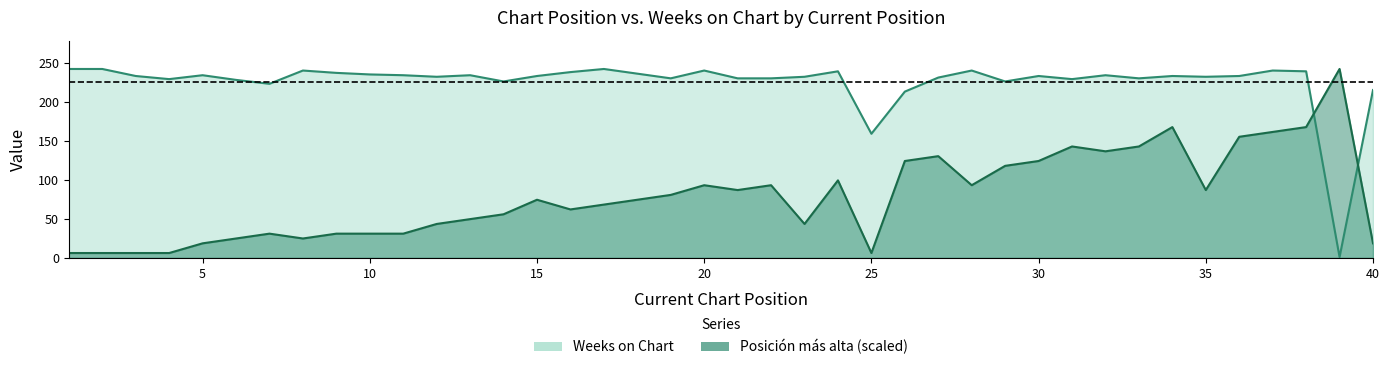

Which series changed the most between 29 and 35?

Posicion mas alta